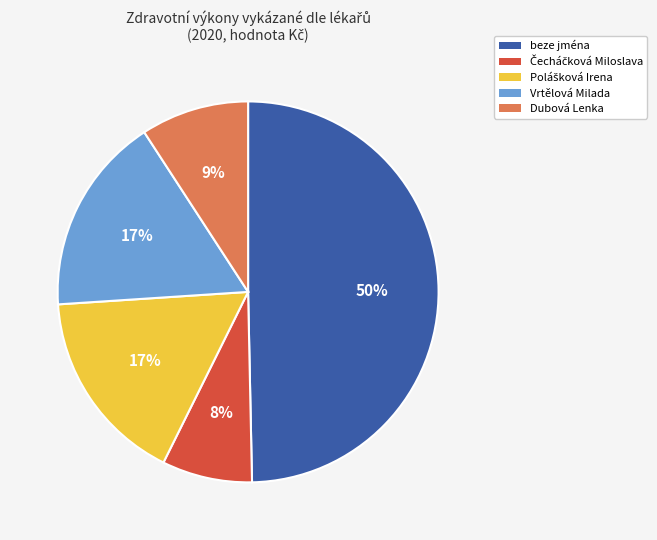

Which slice is the largest?

beze jména